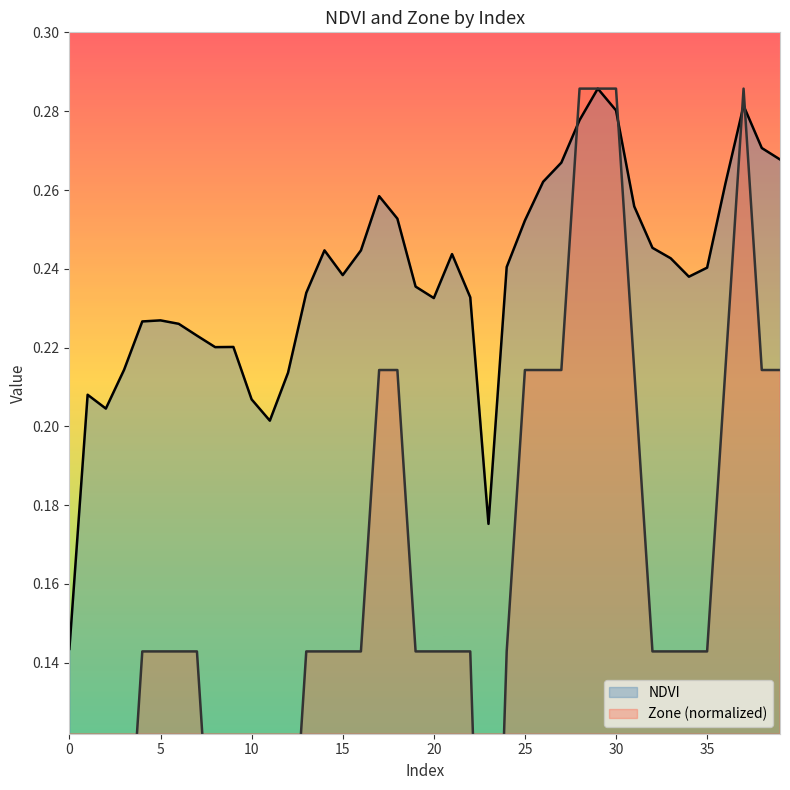

After their last crossing, which series has the higher values: NDVI or Zone?

NDVI